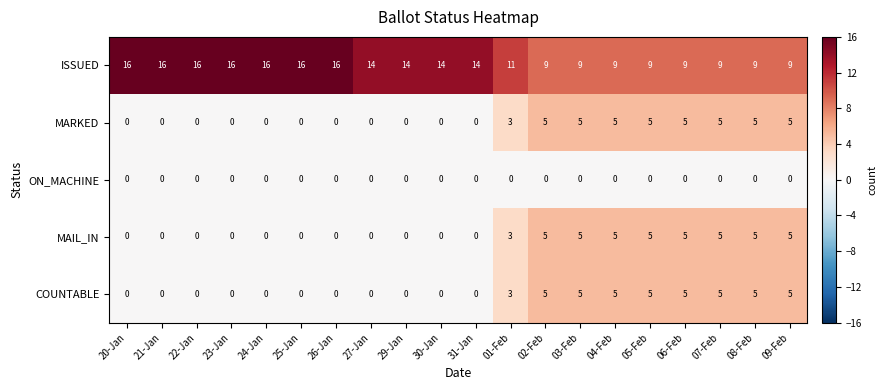

True or false: COUNTABLE has a value of 1 at 09-Feb.

False